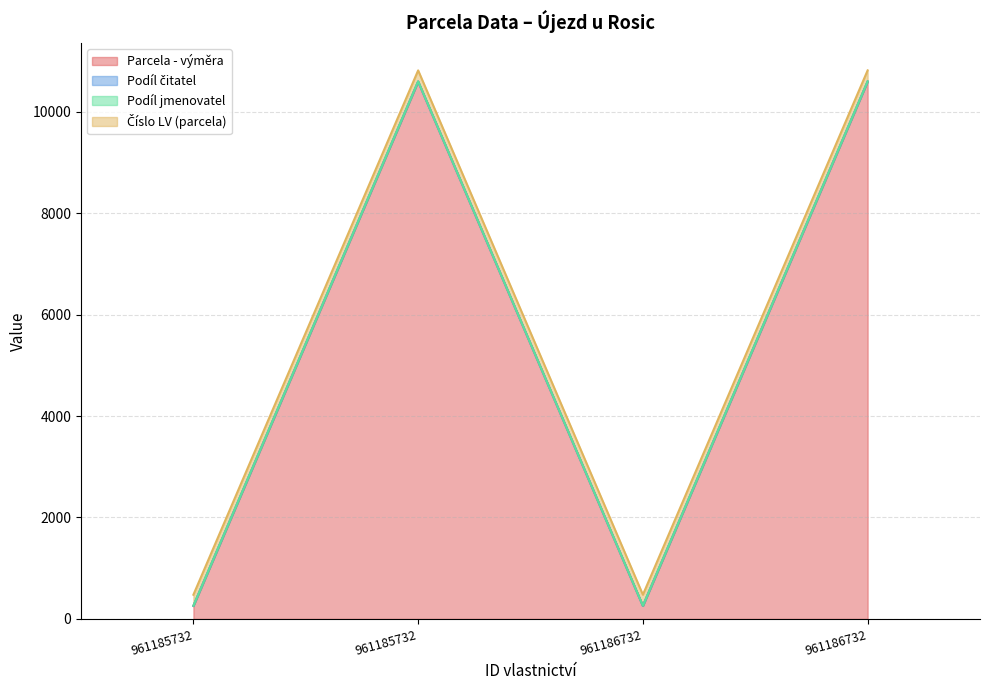

At which category does the chart reach its minimum across all series?

961185732